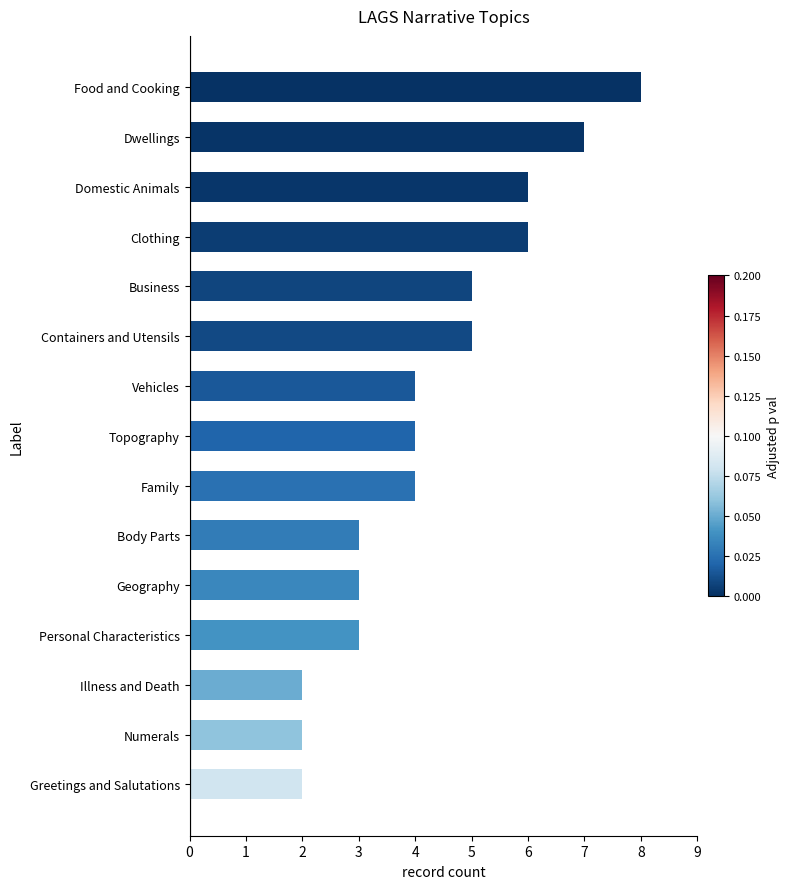

What is the average value?

4